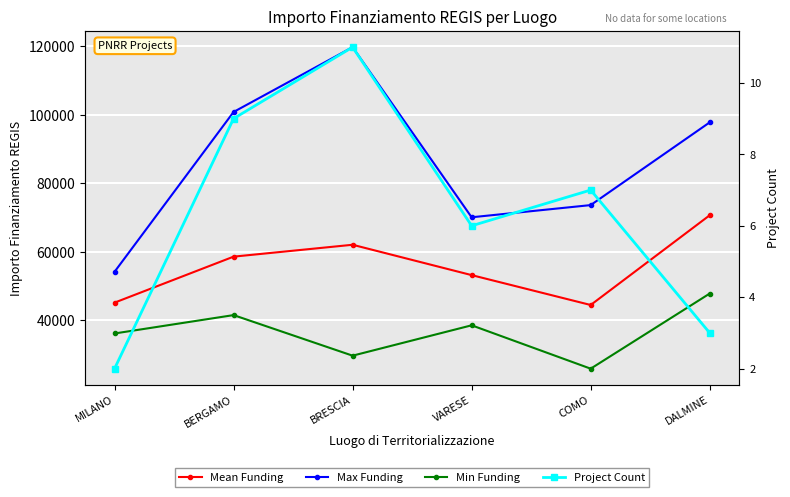

At which category does the chart reach its peak across all series?

BRESCIA